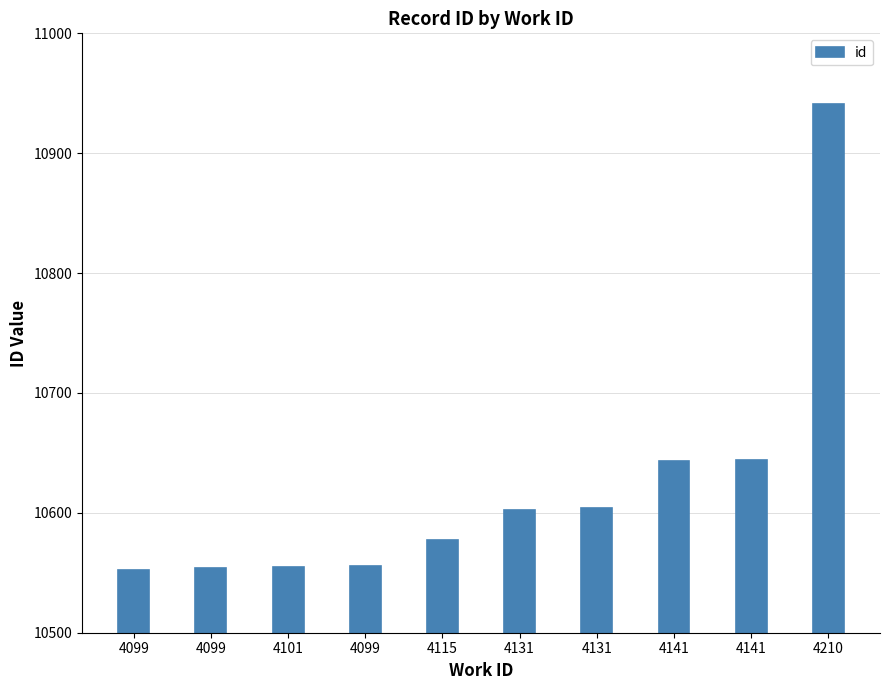

At which category does the chart reach its minimum across all series?

4099